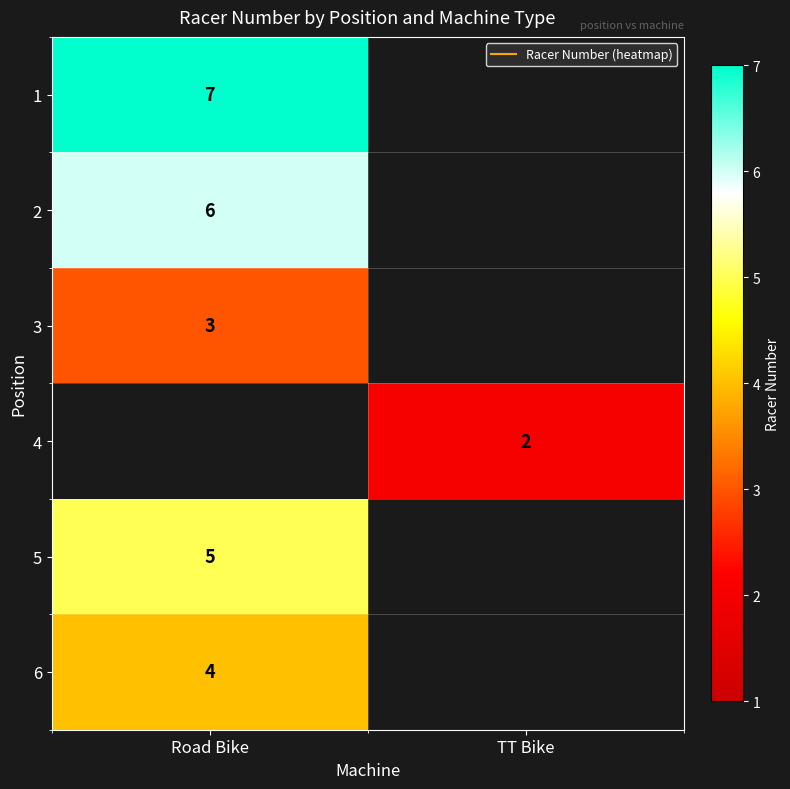

At which label does 4 reach its minimum?

Road Bike